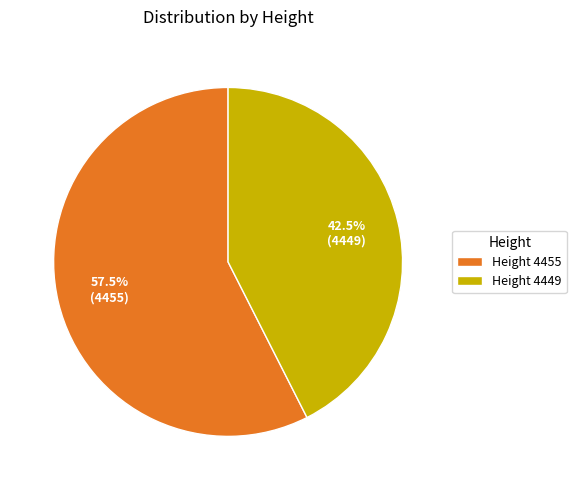

Which slice is the smallest?

Height 4449